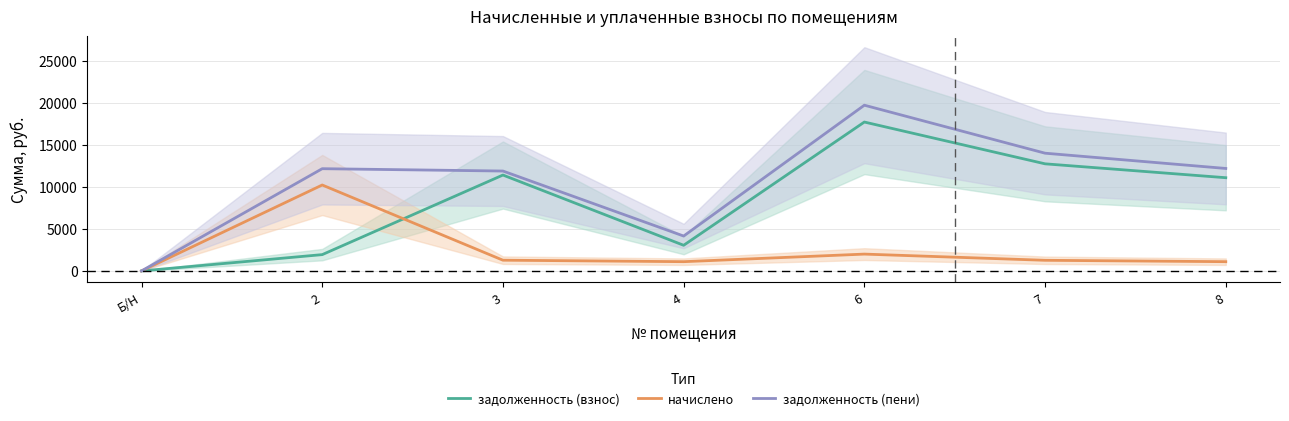

True or false: задолженность (пени) has a value of 8292.9 at 8.

False